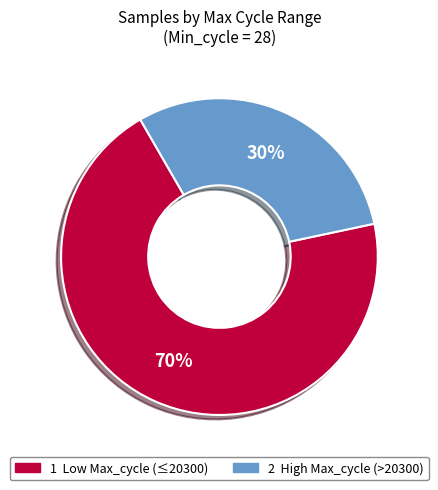

Is there a majority slice in this chart?

Yes